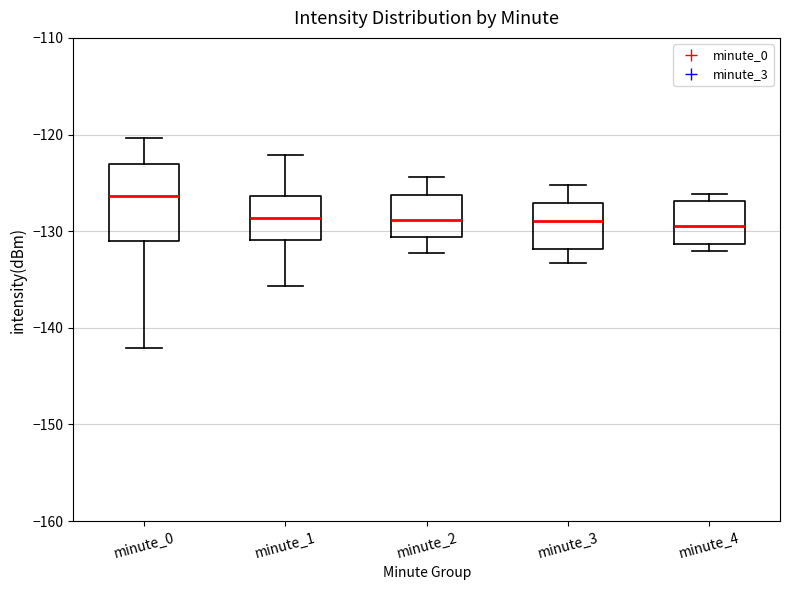

Comparing the boxes themselves (not the whiskers), which one is the tallest?

minute_0